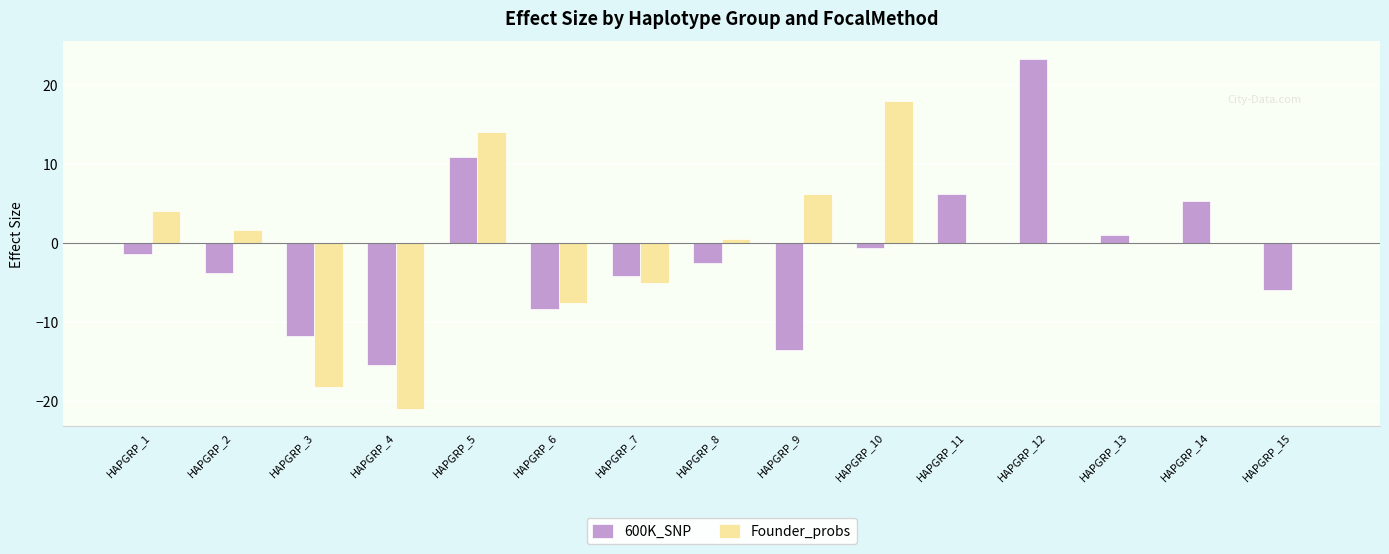

Reading left to right, what are all the values shown in this chart?

600K_SNP: -1.4	-3.8	-11.8	-15.5	10.9	-8.4	-4.2	-2.5	-13.6	-0.7	6.2	23.3	1.0	5.2	-6.0
Founder_probs: 4.0	1.6	-18.2	-21.0	14.0	-7.6	-5.1	0.5	6.2	17.9	0.0	0.0	0.0	0.0	0.0